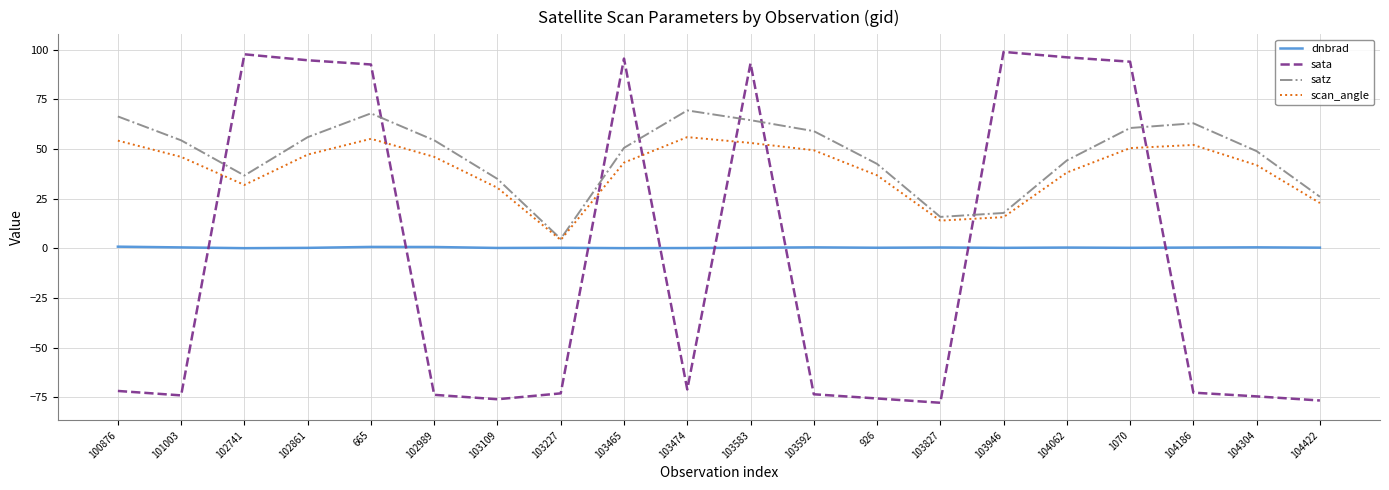

True or false: satz has more than 0 interior local peaks.

True